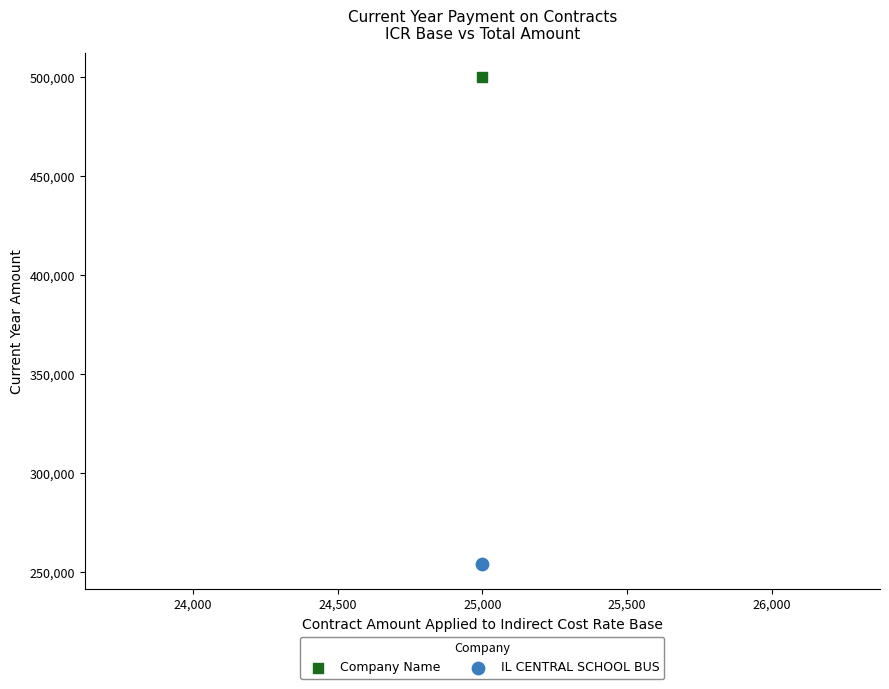

What are all the series names shown in the legend?

Company Name, IL CENTRAL SCHOOL BUS